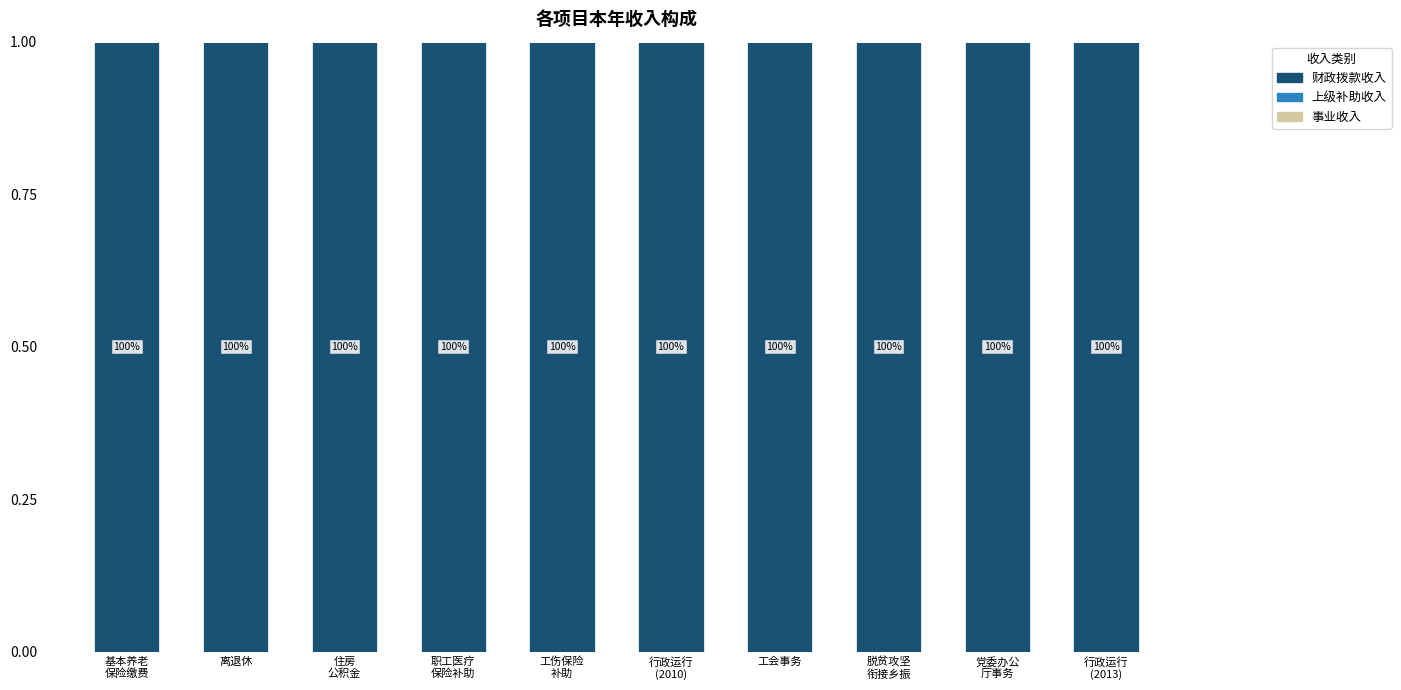

How many categories are shown in the chart?

10